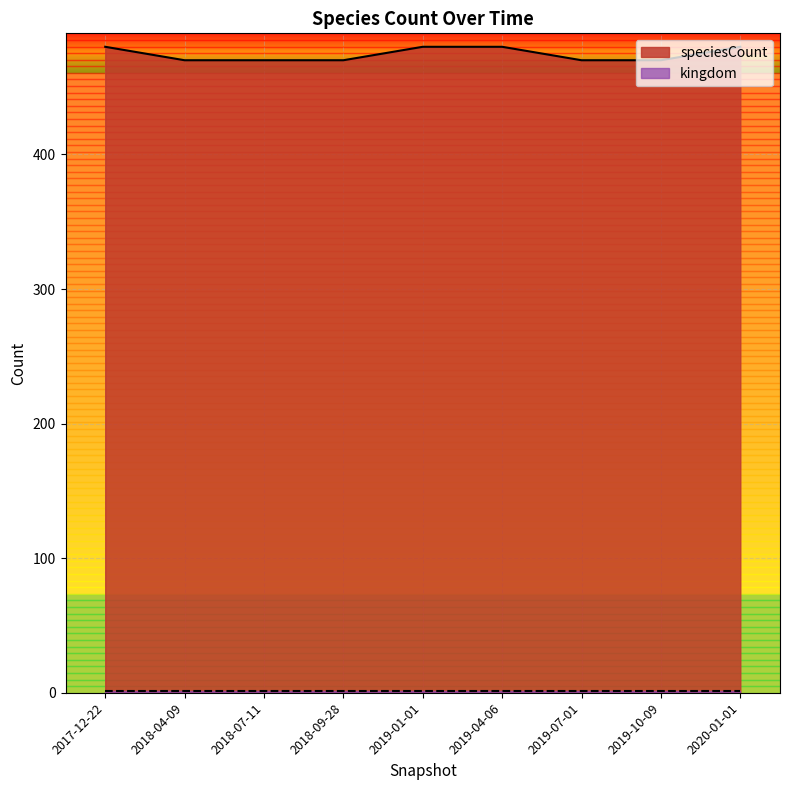

What is the minimum value shown in the chart?

1